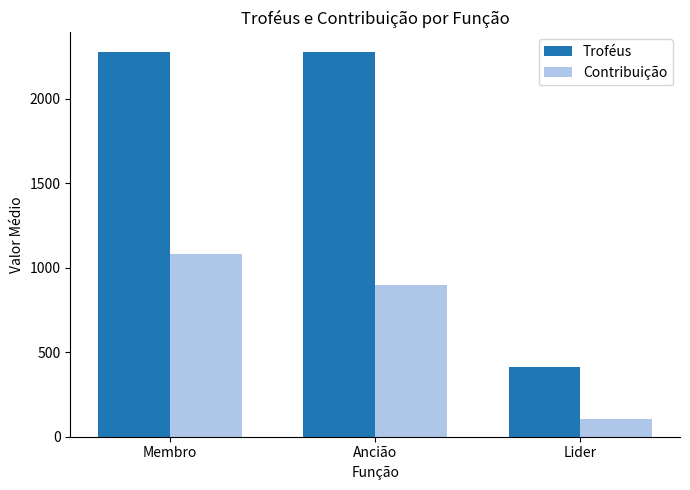

What position from the right is Membro?

3